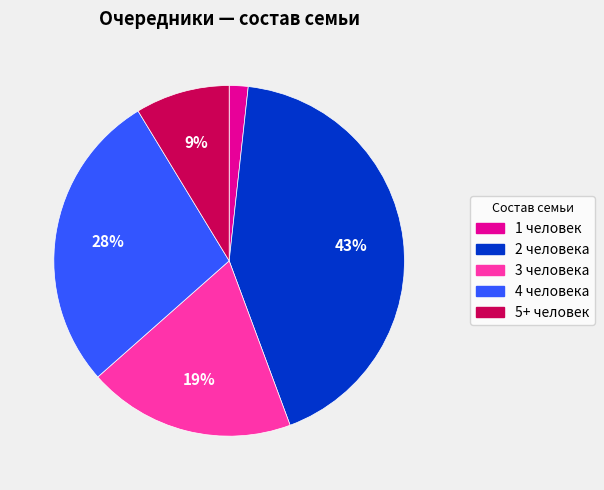

Does any single category account for the majority?

No